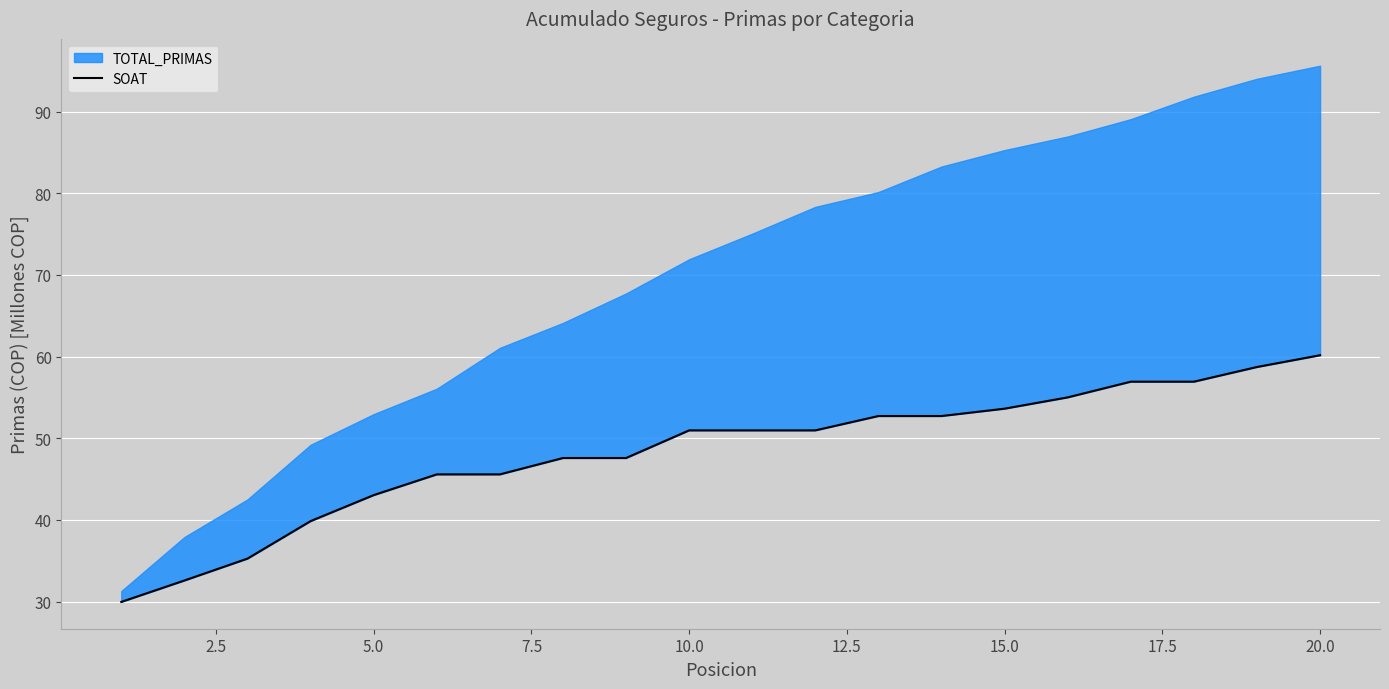

Count the number of categories in the chart.

20